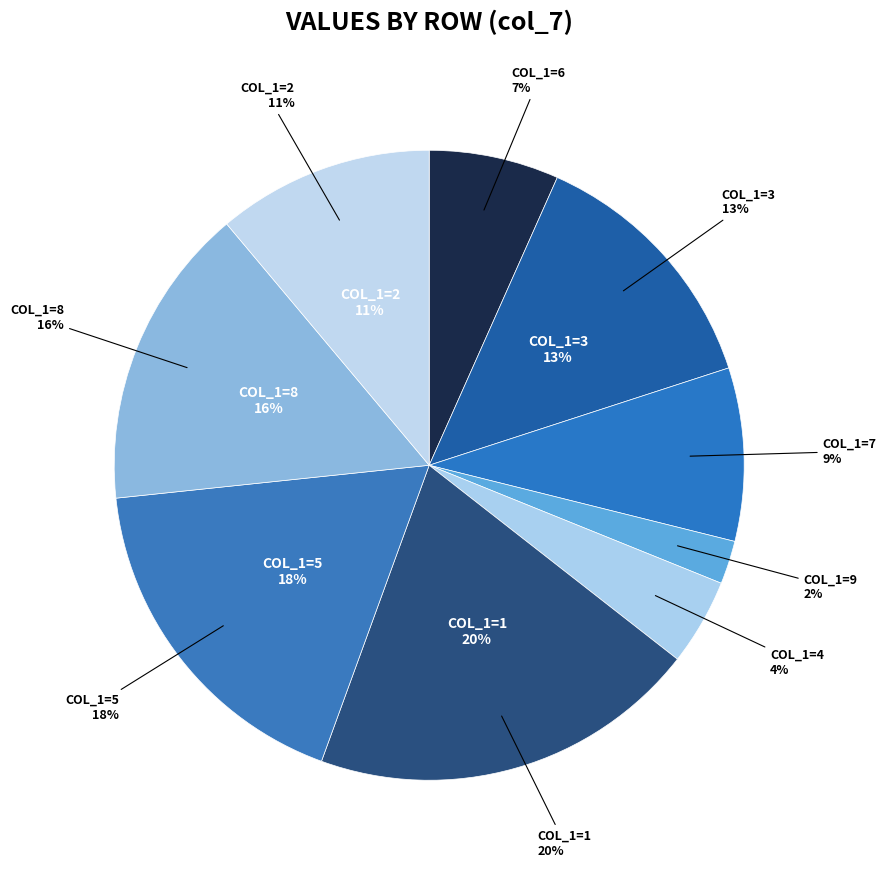

Approximately how many times larger is the value at 7 compared to 5?

0.5